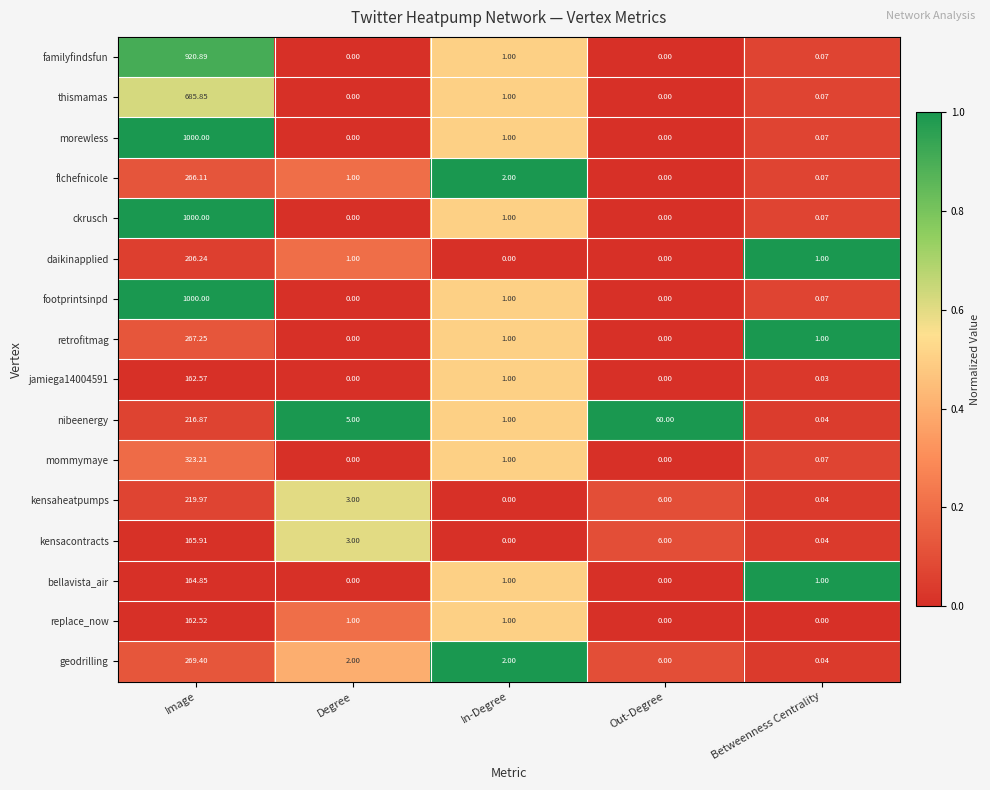

At which label does geodrilling reach its peak?

Image